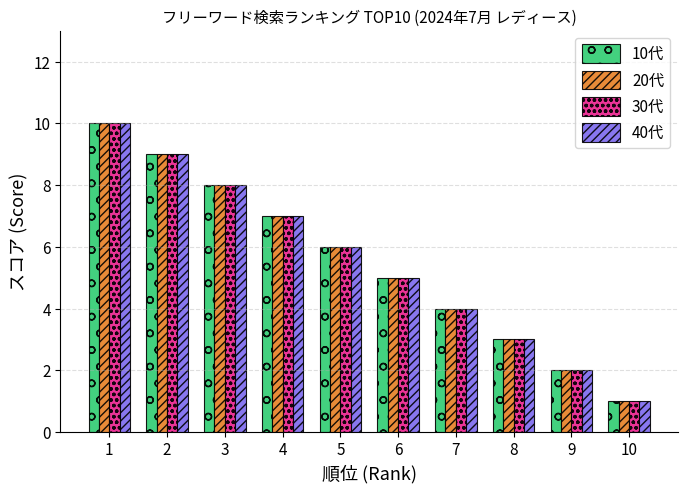

What is the lowest value of the 10代 series?

1